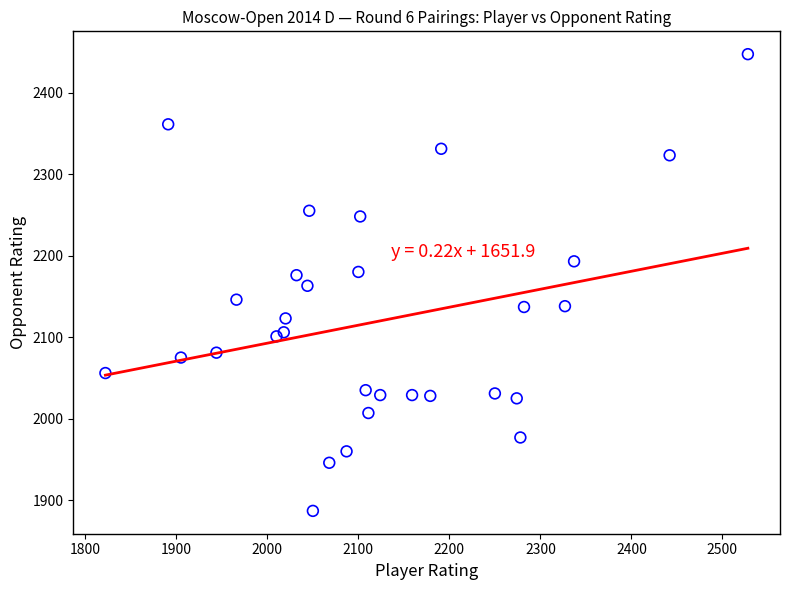

What is the range of X values (max minus min)?

706